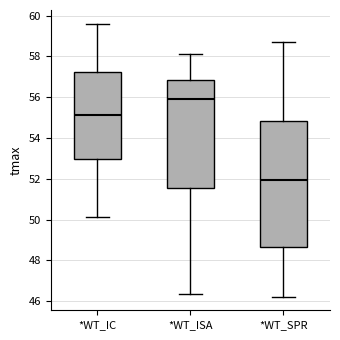

Comparing the boxes themselves (not the whiskers), which one is the tallest?

*WT_SPR